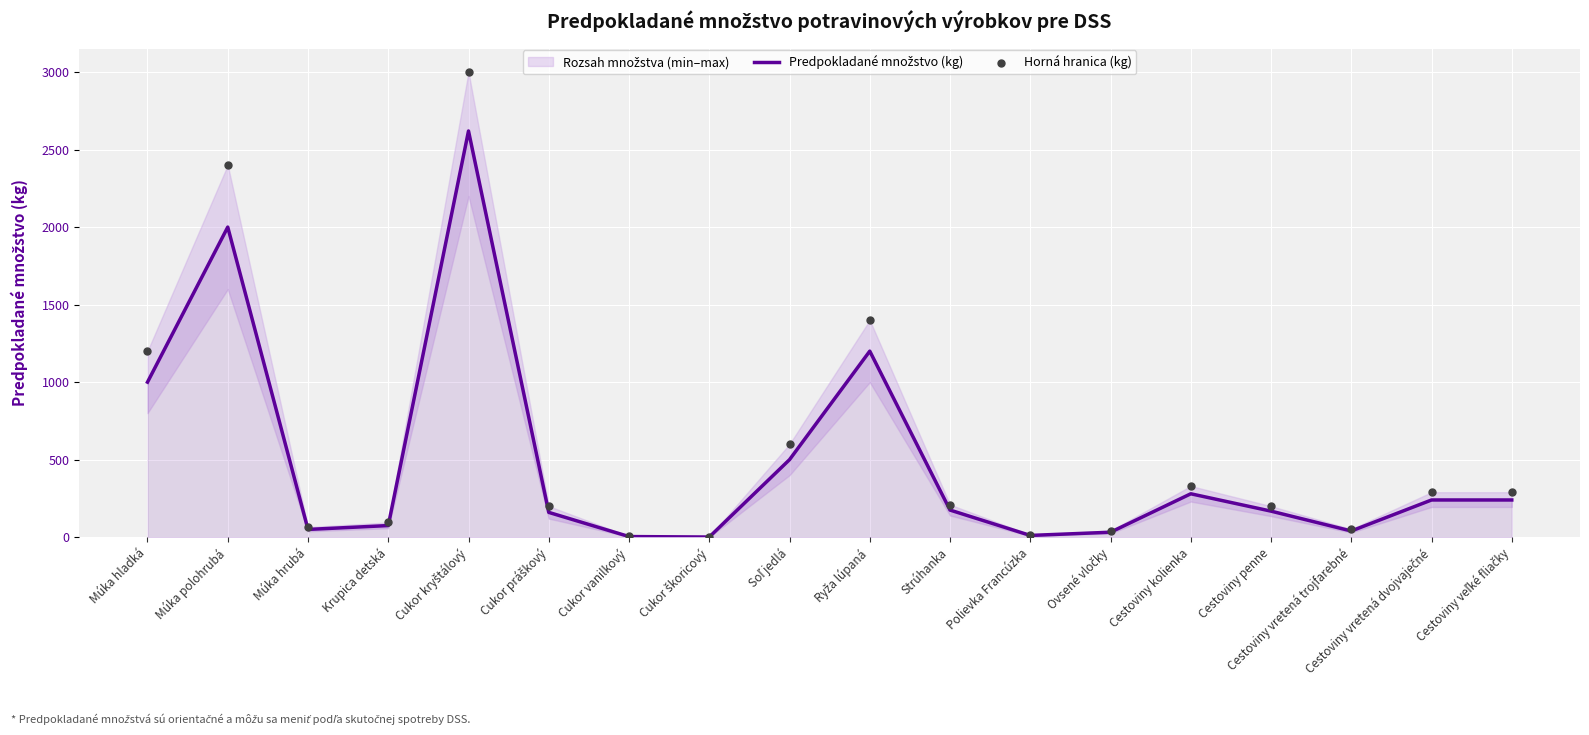

What is the total value across all series at Cestoviny penne?

368.0